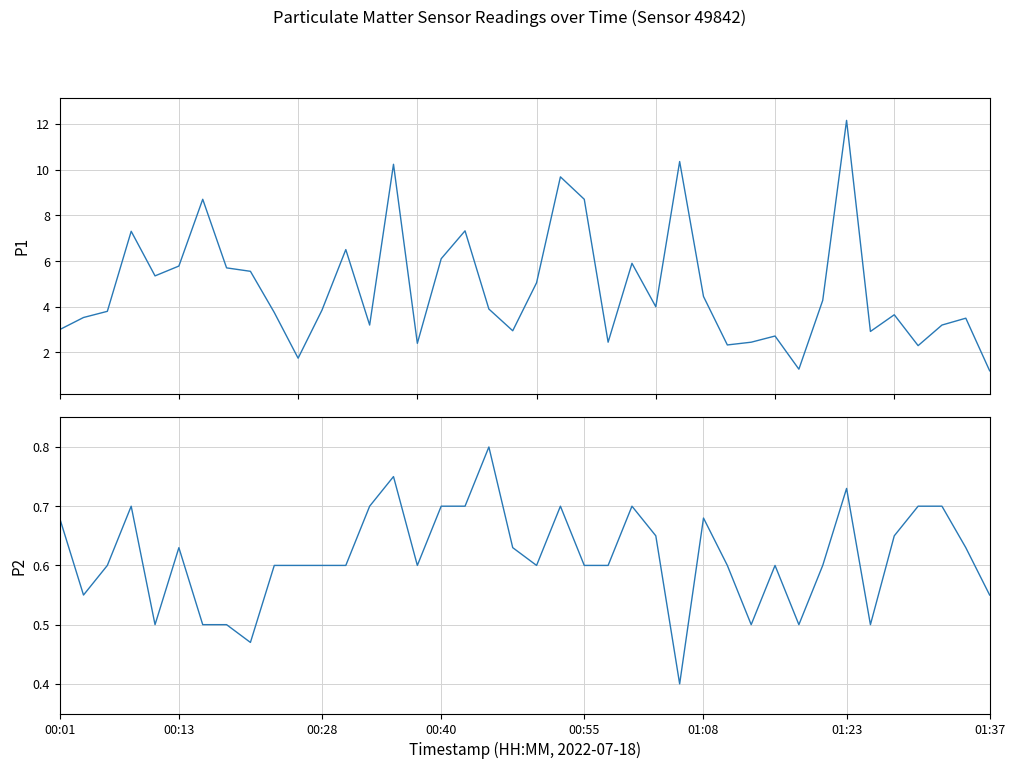

How many categories are shown in the chart?

40